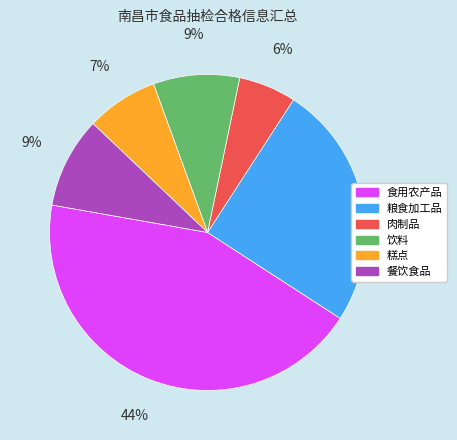

Is it true that 粮食加工品 is 25% of the pie?

True